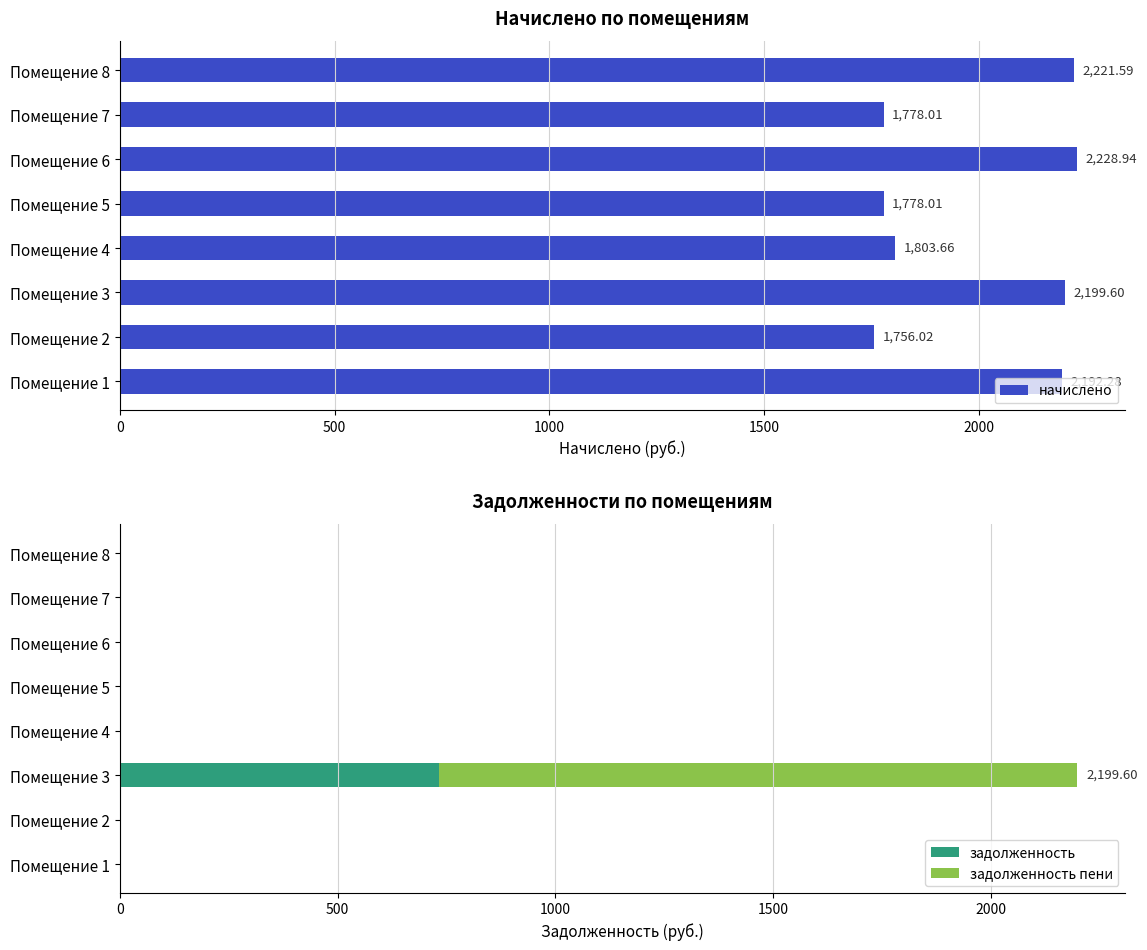

What is the sum of all задолженность values?

733.2